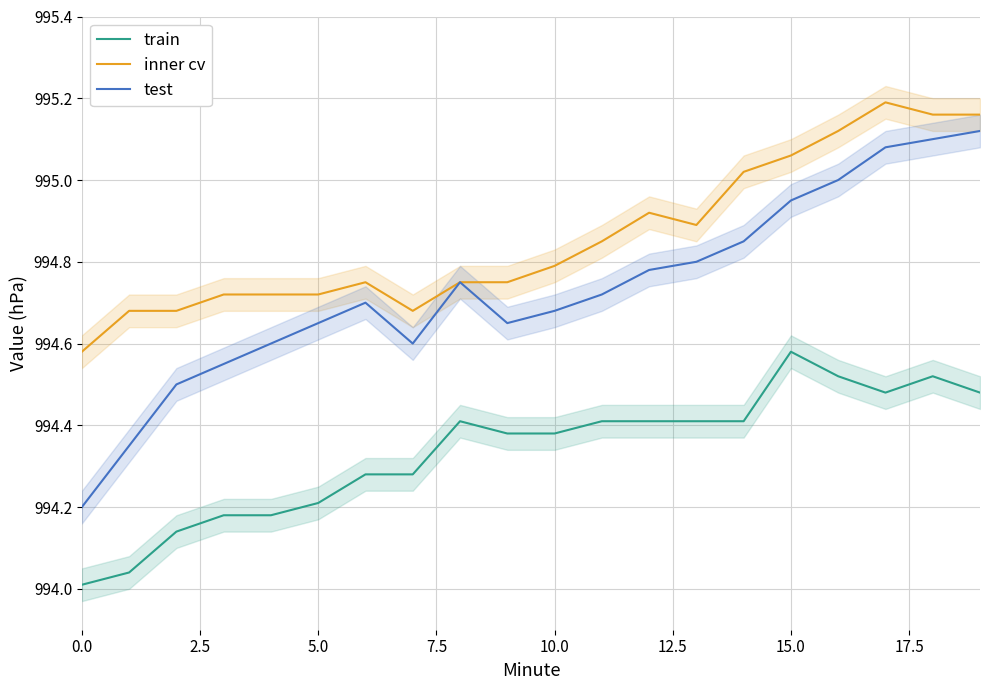

Reading right to left, transcribe all the data shown in this chart.

train: 994.5	994.5	994.5	994.5	994.6	994.4	994.4	994.4	994.4	994.4	994.4	994.4	994.3	994.3	994.2	994.2	994.2	994.1	994.0	994.0
inner cv: 995.2	995.2	995.2	995.1	995.1	995.0	994.9	994.9	994.9	994.8	994.8	994.8	994.7	994.8	994.7	994.7	994.7	994.7	994.7	994.6
test: 995.1	995.1	995.1	995.0	995.0	994.9	994.8	994.8	994.7	994.7	994.6	994.8	994.6	994.7	994.6	994.6	994.5	994.5	994.4	994.2